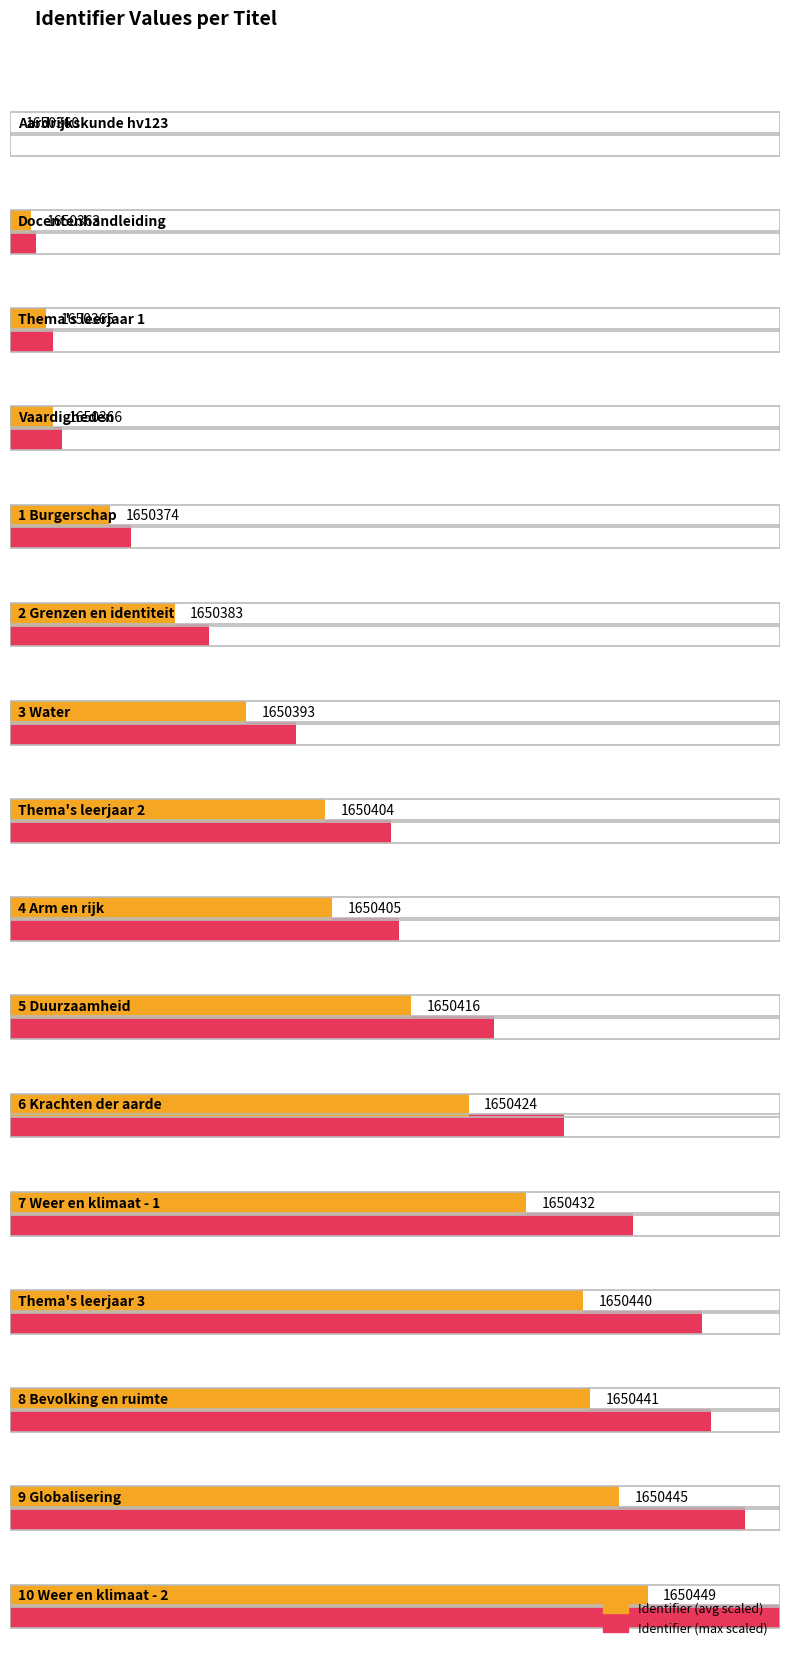

What is the minimum value shown in the chart?

1650360